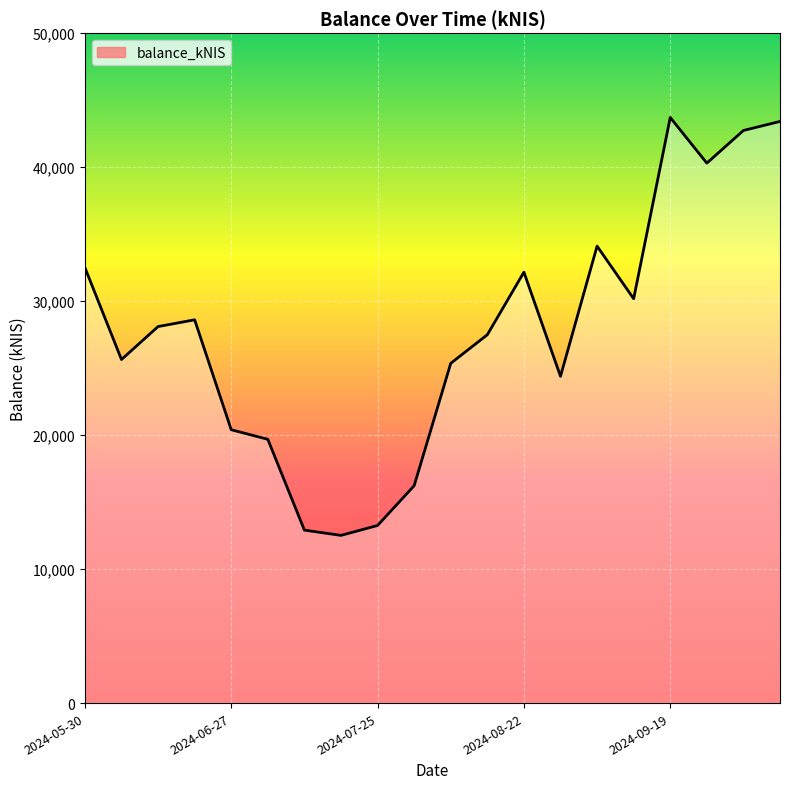

What is the minimum value shown in the chart?

12516.2